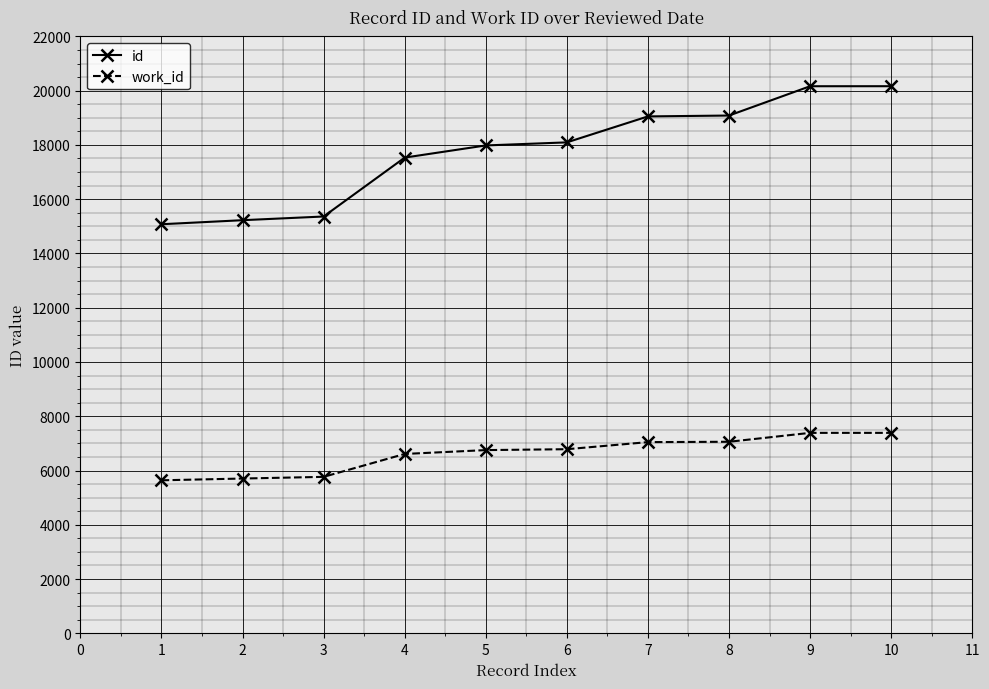

What is the minimum value shown in the chart?

5640